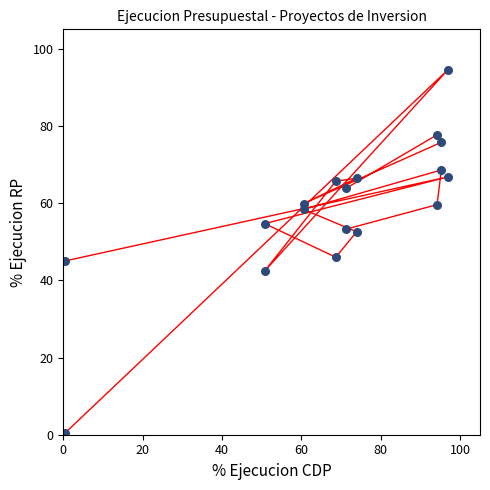

Count the number of points in this scatter plot.

18